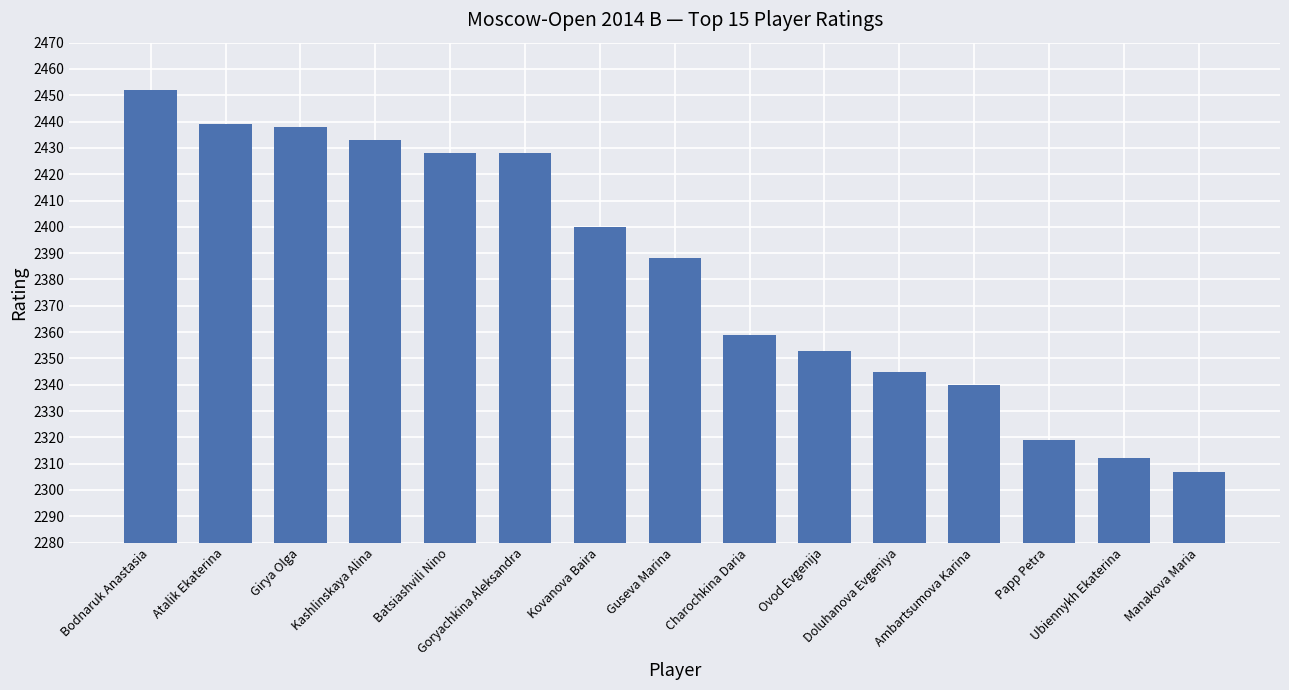

Reading left to right, transcribe all the data shown in this chart.

2452	2439	2438	2433	2428	2428	2400	2388	2359	2353	2345	2340	2319	2312	2307